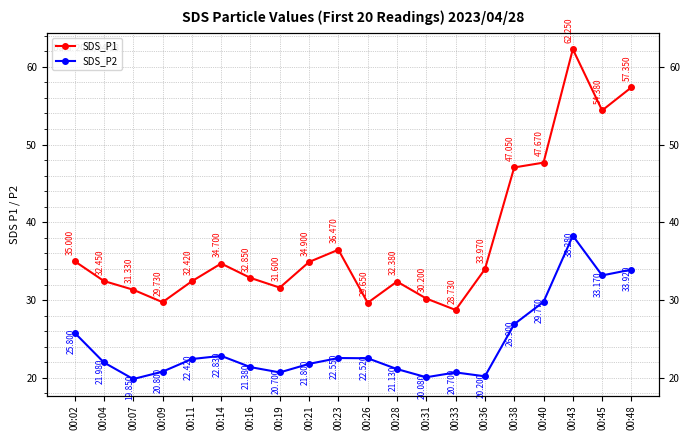

Between 00:07 and 00:28, which series saw the biggest shift?

SDS_P2